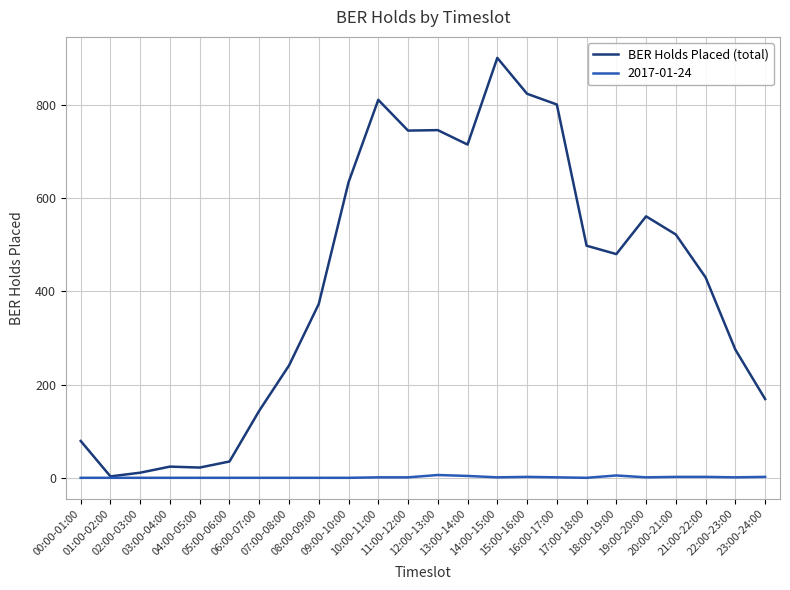

Which series has the widest spread of values?

BER Holds Placed (total)